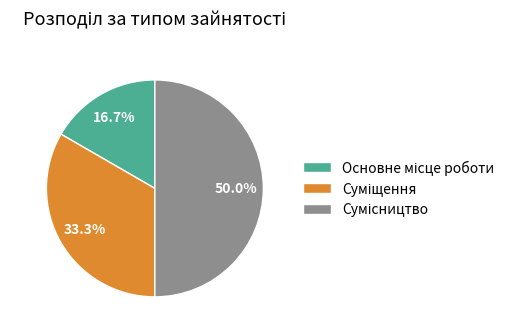

How many slices are in this pie chart?

3